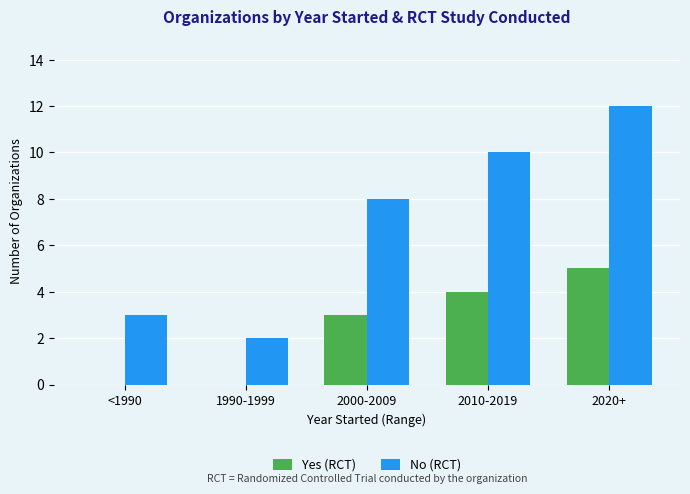

Does the chart contain stacked bars?

No